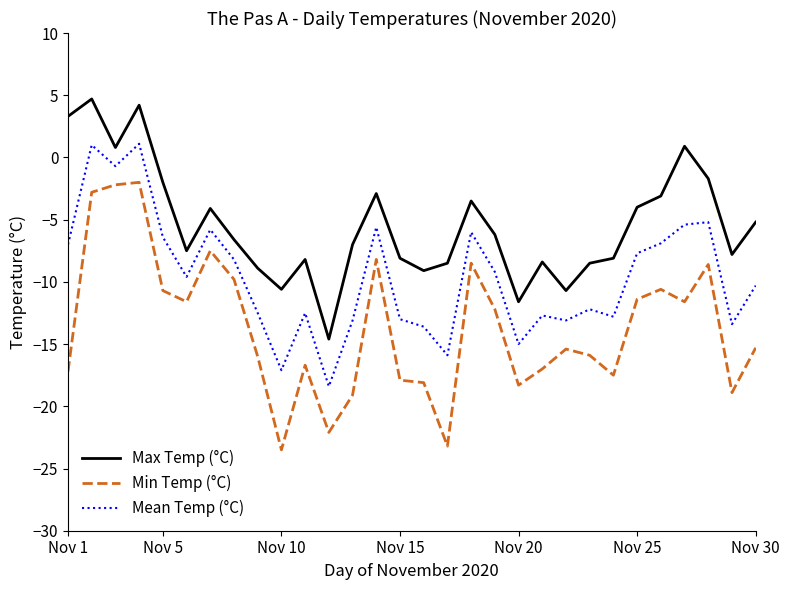

Which series has the largest total across all categories?

Max Temp (°C)